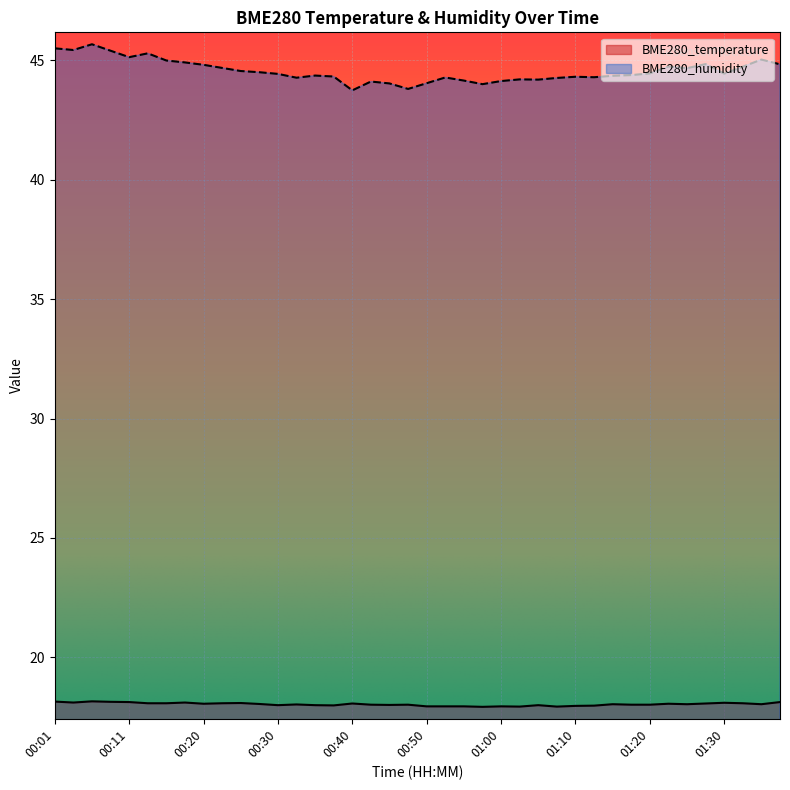

What position from the left is 00:30?

13